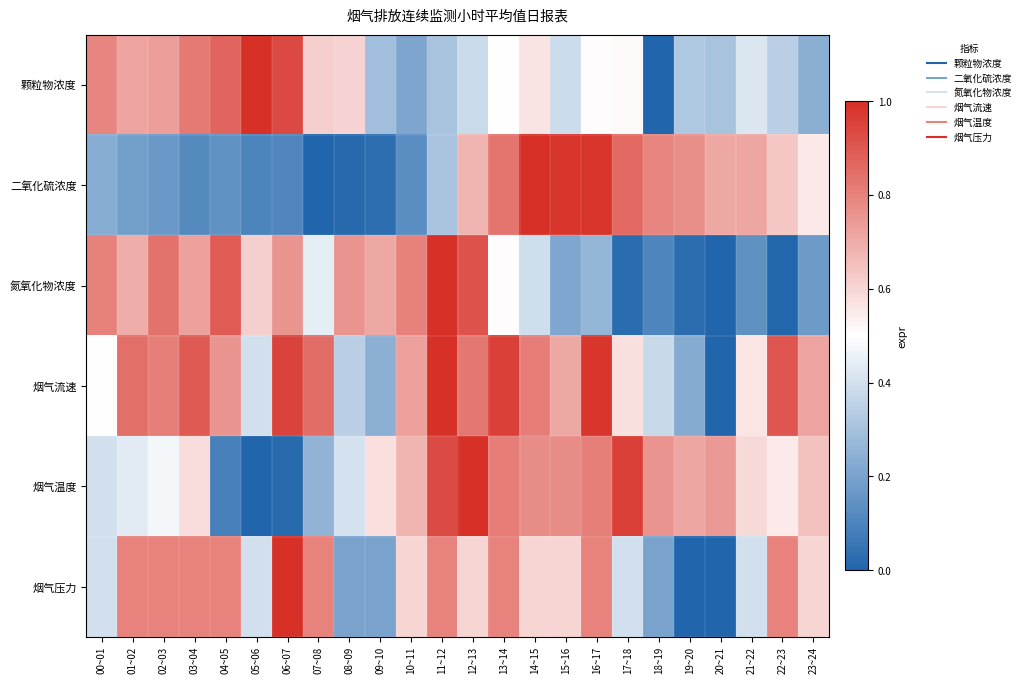

Reading left to right, transcribe all the data shown in this chart.

颗粒物浓度: 00~01=0.8	01~02=0.7	02~03=0.7	03~04=0.8	04~05=0.9	05~06=1.0	06~07=0.9	07~08=0.6	08~09=0.6	09~10=0.3	10~11=0.2	11~12=0.3	12~13=0.4	13~14=0.5	14~15=0.6	15~16=0.4	16~17=0.5	17~18=0.5	18~19=0.0	19~20=0.3	20~21=0.3	21~22=0.4	22~23=0.3	23~24=0.2
二氧化硫浓度: 00~01=0.2	01~02=0.2	02~03=0.2	03~04=0.1	04~05=0.1	05~06=0.1	06~07=0.1	07~08=0.0	08~09=0.0	09~10=0.0	10~11=0.1	11~12=0.3	12~13=0.7	13~14=0.8	14~15=1.0	15~16=1.0	16~17=1.0	17~18=0.9	18~19=0.8	19~20=0.8	20~21=0.7	21~22=0.7	22~23=0.6	23~24=0.6
氮氧化物浓度: 00~01=0.8	01~02=0.7	02~03=0.8	03~04=0.7	04~05=0.9	05~06=0.6	06~07=0.8	07~08=0.4	08~09=0.8	09~10=0.7	10~11=0.8	11~12=1.0	12~13=0.9	13~14=0.5	14~15=0.4	15~16=0.2	16~17=0.3	17~18=0.0	18~19=0.1	19~20=0.0	20~21=0.0	21~22=0.1	22~23=0.0	23~24=0.2
烟气流速: 00~01=0.5	01~02=0.8	02~03=0.8	03~04=0.9	04~05=0.8	05~06=0.4	06~07=1.0	07~08=0.9	08~09=0.3	09~10=0.2	10~11=0.7	11~12=1.0	12~13=0.8	13~14=1.0	14~15=0.8	15~16=0.7	16~17=1.0	17~18=0.6	18~19=0.4	19~20=0.2	20~21=0.0	21~22=0.6	22~23=0.9	23~24=0.7
烟气温度: 00~01=0.4	01~02=0.4	02~03=0.5	03~04=0.6	04~05=0.1	05~06=0.0	06~07=0.0	07~08=0.3	08~09=0.4	09~10=0.6	10~11=0.7	11~12=0.9	12~13=1.0	13~14=0.8	14~15=0.8	15~16=0.8	16~17=0.8	17~18=1.0	18~19=0.8	19~20=0.7	20~21=0.7	21~22=0.6	22~23=0.5	23~24=0.6
烟气压力: 00~01=0.4	01~02=0.8	02~03=0.8	03~04=0.8	04~05=0.8	05~06=0.4	06~07=1.0	07~08=0.8	08~09=0.2	09~10=0.2	10~11=0.6	11~12=0.8	12~13=0.6	13~14=0.8	14~15=0.6	15~16=0.6	16~17=0.8	17~18=0.4	18~19=0.2	19~20=0.0	20~21=0.0	21~22=0.4	22~23=0.8	23~24=0.6